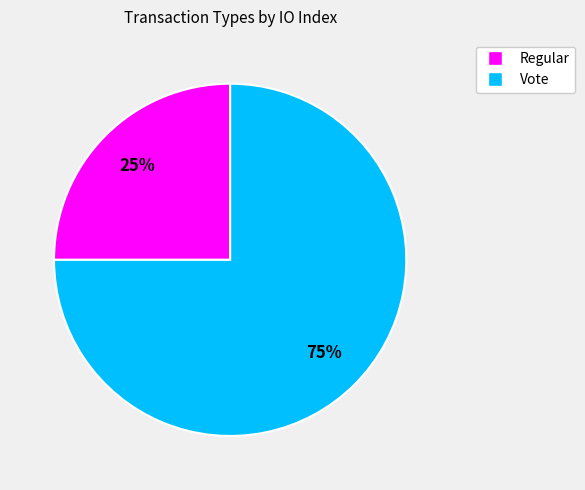

The Vote slice represents 90% of the pie. True or false?

False